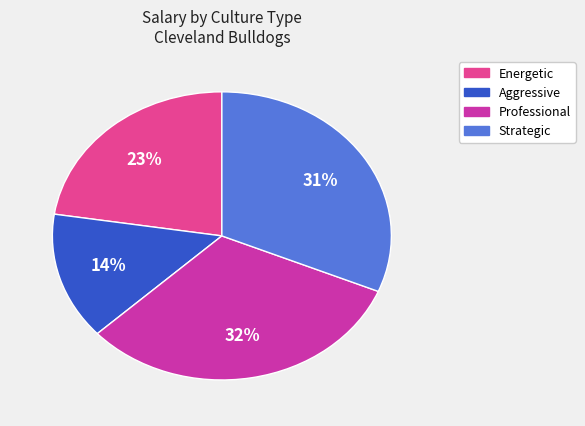

Is there a majority slice in this chart?

No